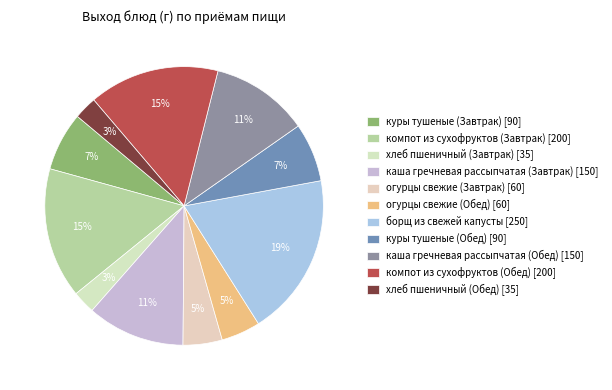

To the nearest percent, what percentage of the pie is огурцы свежие (Завтрак)?

5%